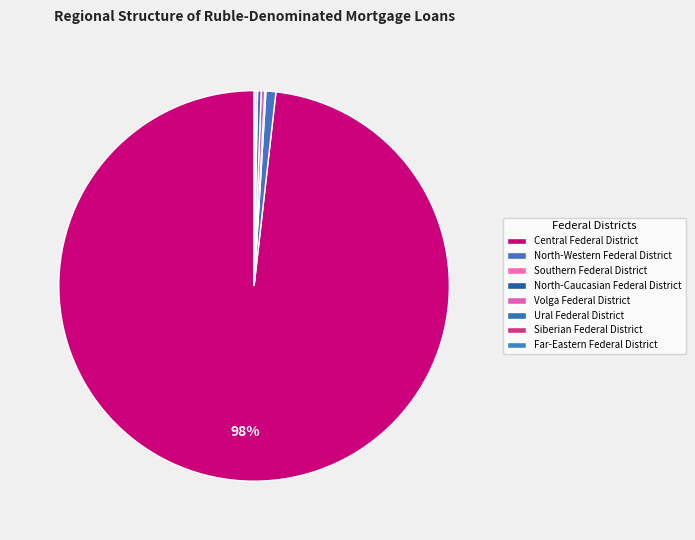

What percentage is NOT represented by Far-Eastern Federal District?

99.9%